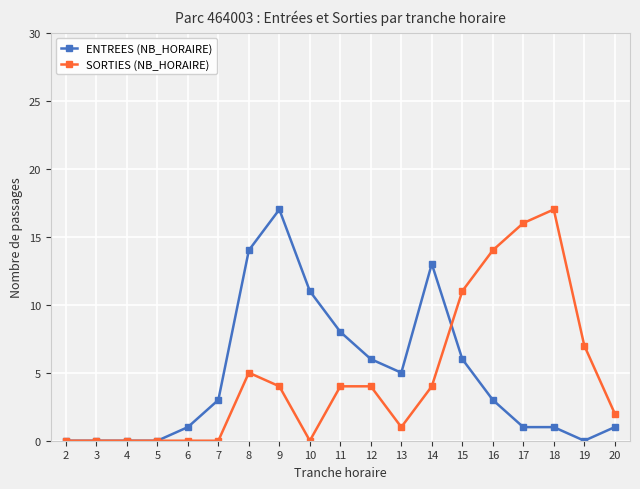

Which category has the highest value in the ENTREES (NB_HORAIRE) series?

9